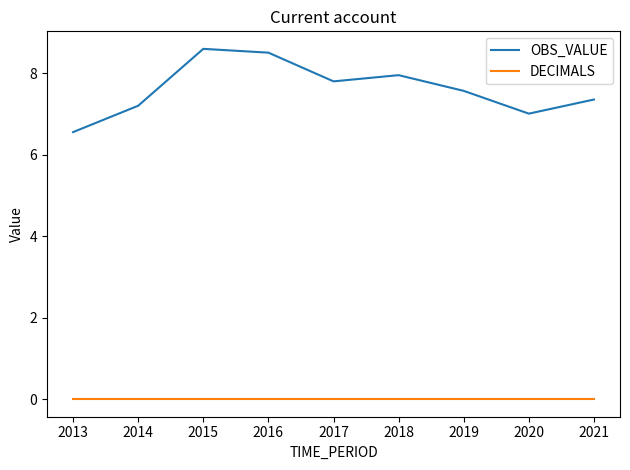

Which series has the largest total across all categories?

OBS_VALUE